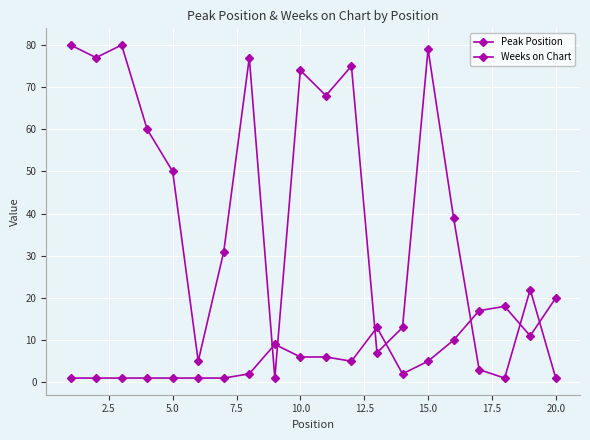

Is this an area chart (filled region under the line)?

No